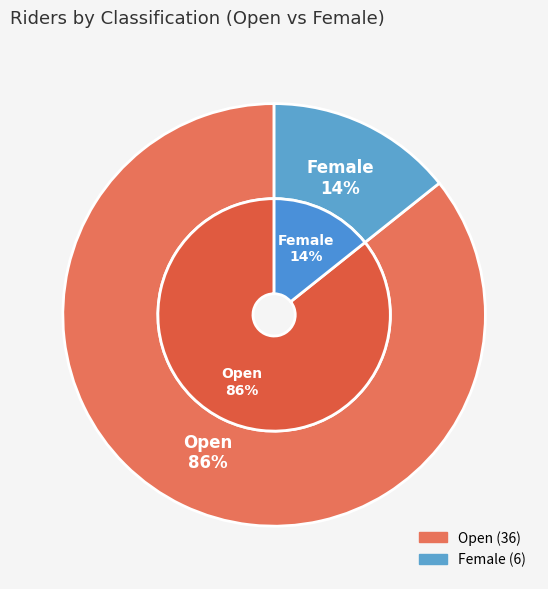

How many segments does this pie chart have?

2